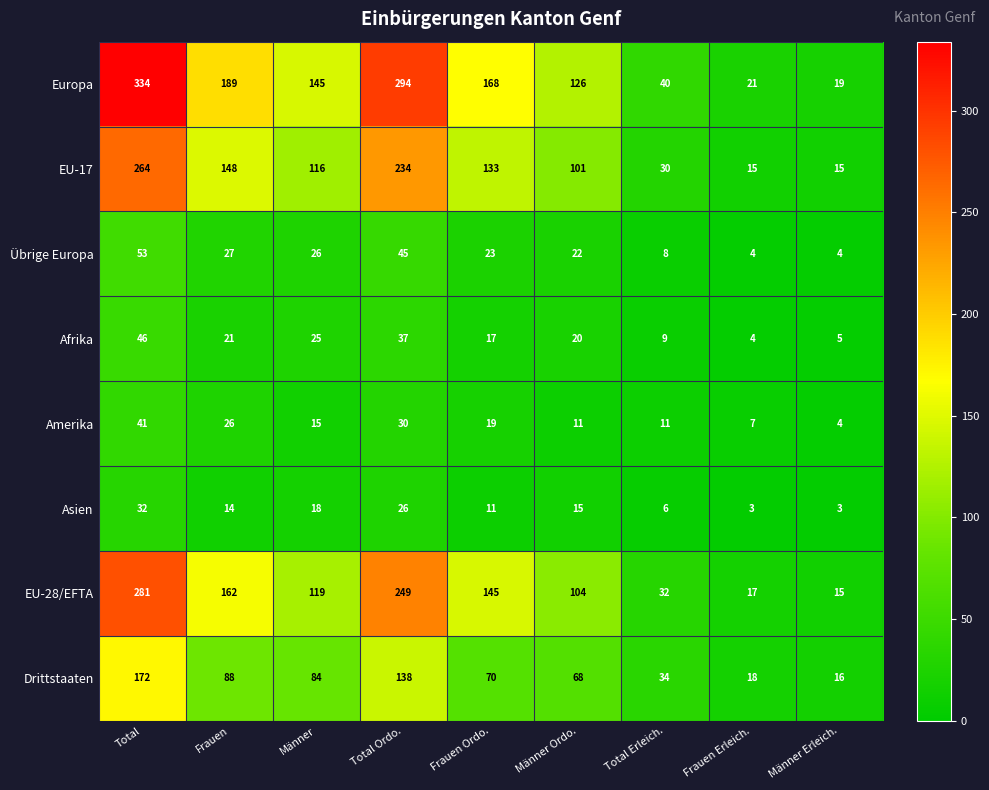

What is the minimum value for Afrika?

4